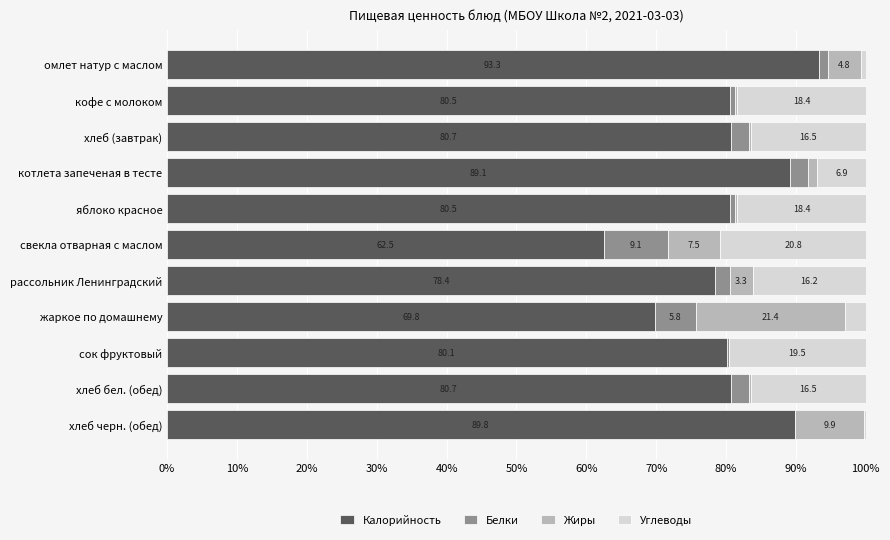

What is the approximate value of Калорийность at котлета запеченая в тесте?

89.1